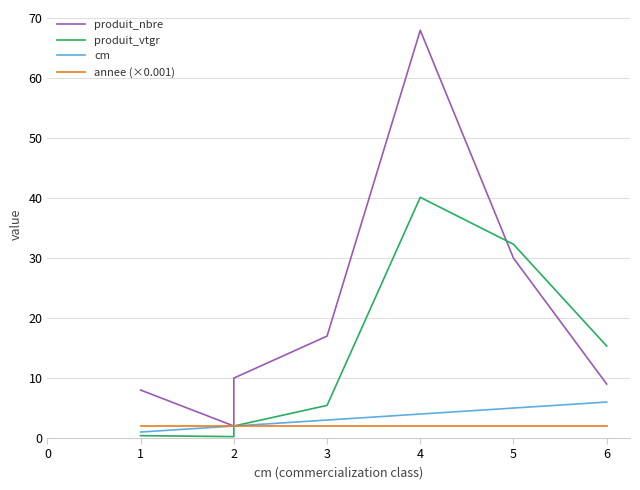

What is the sum of the annee (×0.001) values at 6 and 1?

4.0